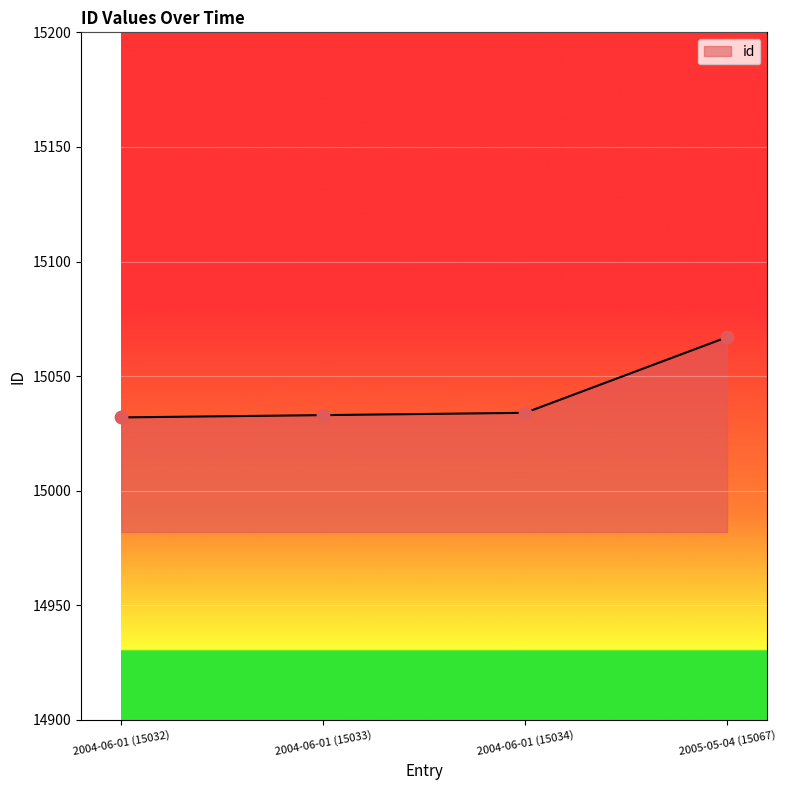

Approximately how many times larger is the value at 2004-06-01 (15034) compared to 2005-05-04 (15067)?

1.0